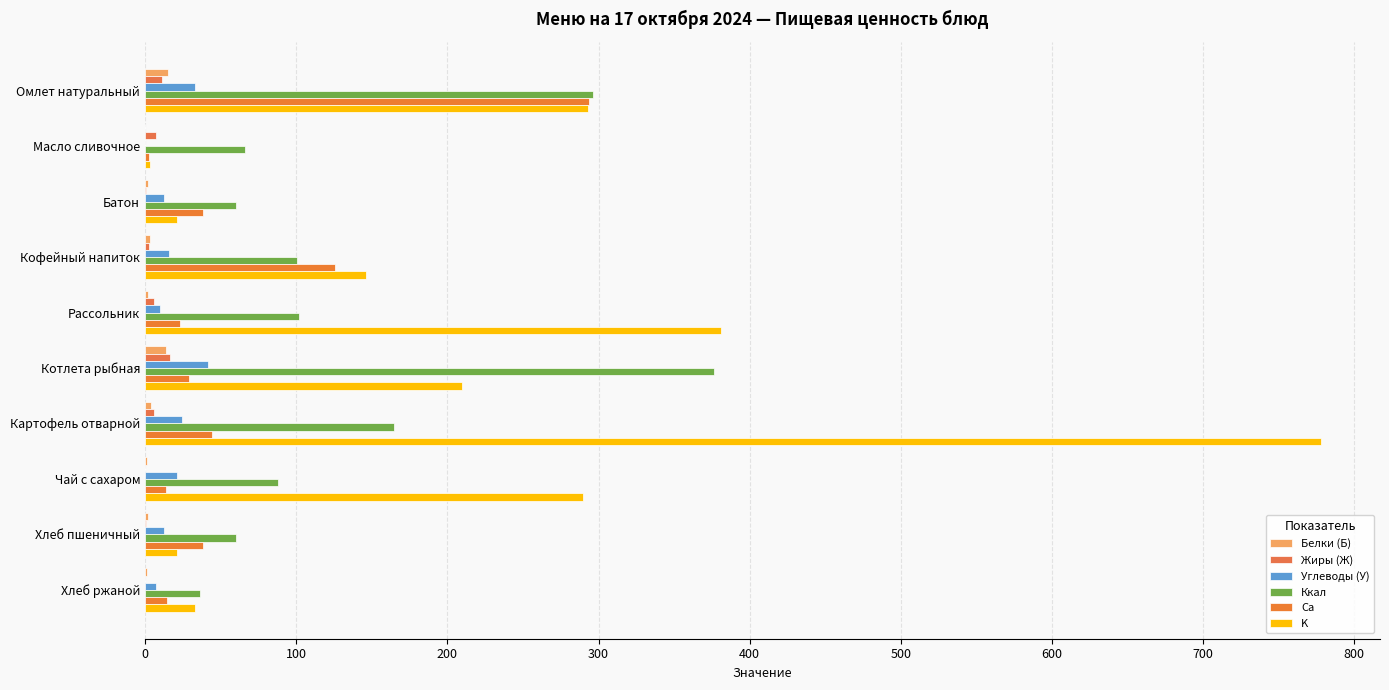

Which series has the largest total across all categories?

K